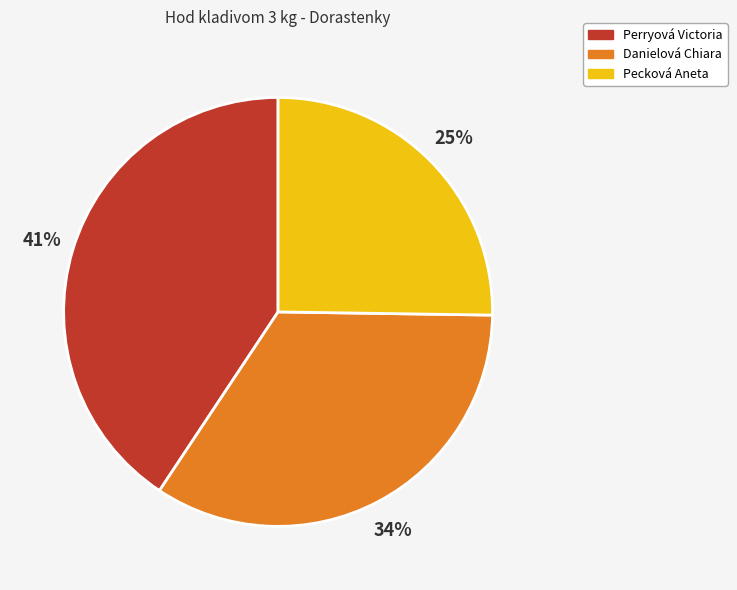

True or false: Perryová Victoria accounts for 41% of the total.

True